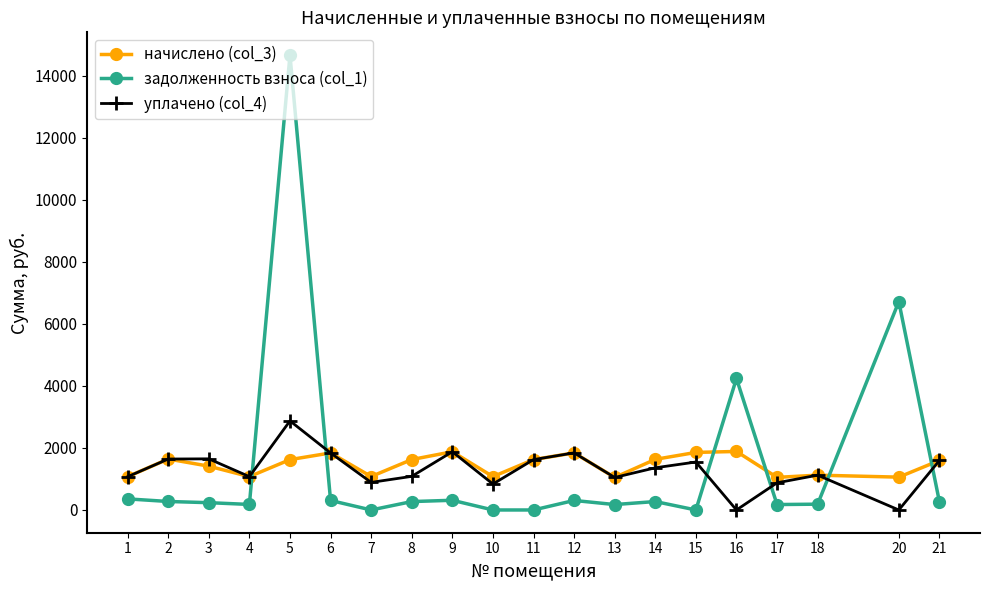

At which category is the sum across all series the highest?

5